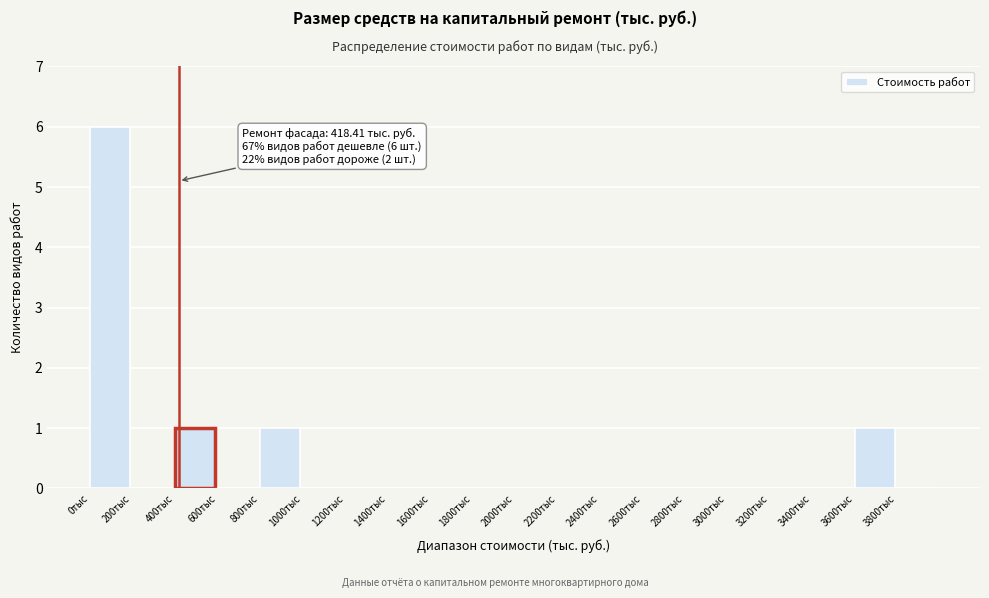

Over which range of the x-axis is the bar tallest?

0 to 200